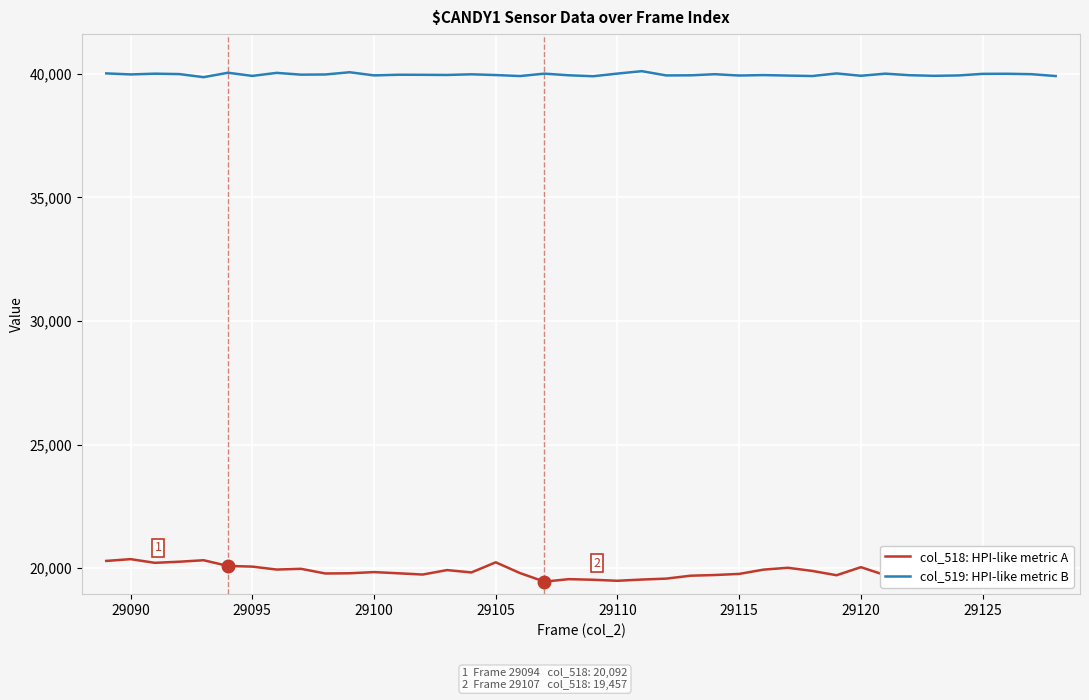

Is this an area chart (filled region under the line)?

No